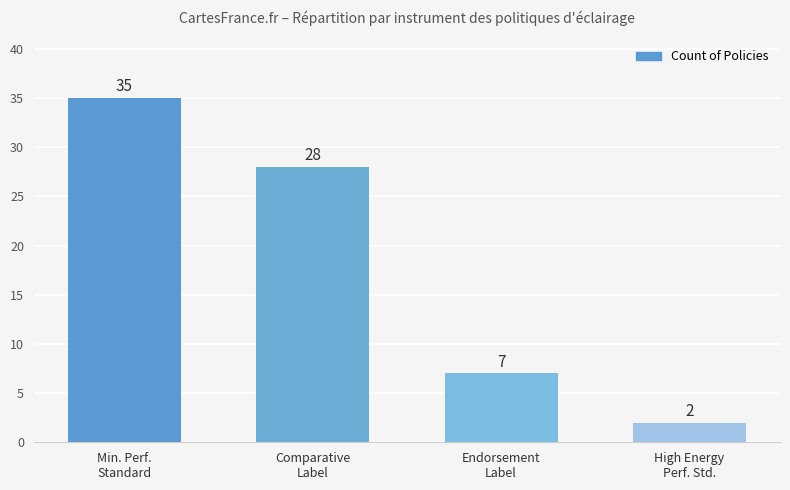

Reading left to right, list all the values displayed in this chart.

Min. Perf.
Standard=35	Comparative
Label=28	Endorsement
Label=7	High Energy
Perf. Std.=2